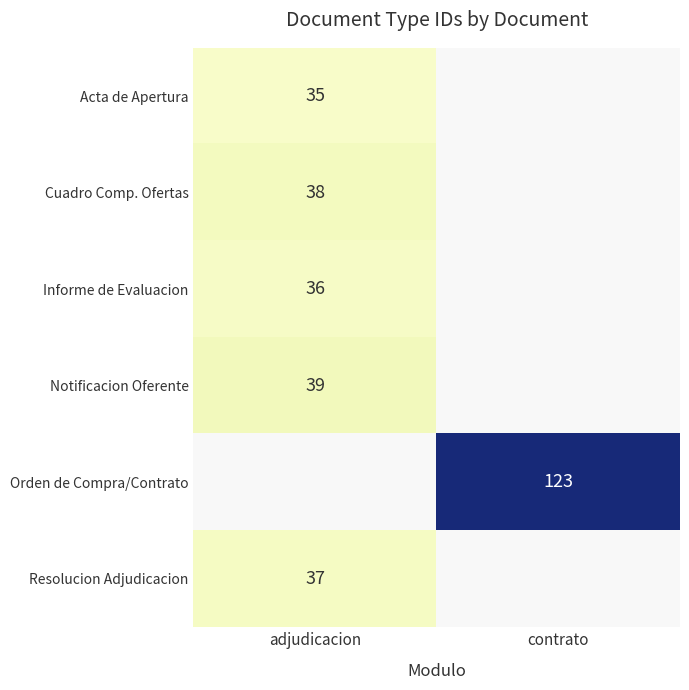

What is the difference between the highest and lowest values at adjudicacion?

4.0